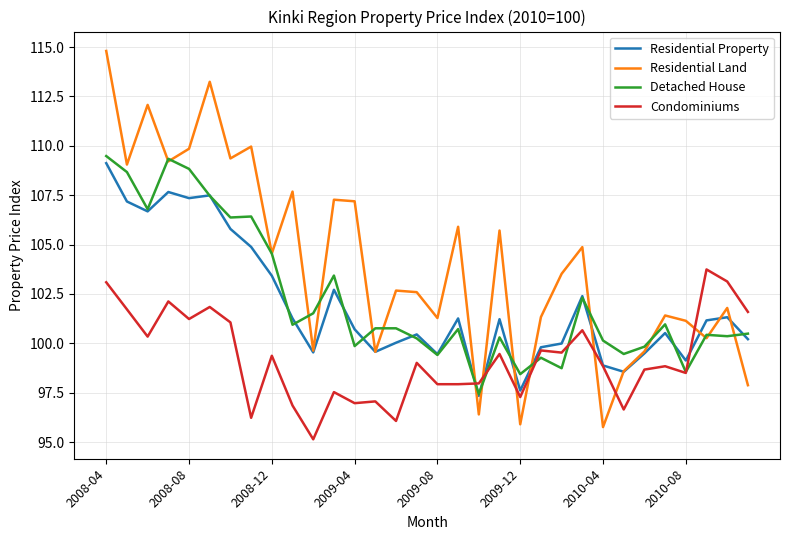

Which series has the largest total across all categories?

Residential Land